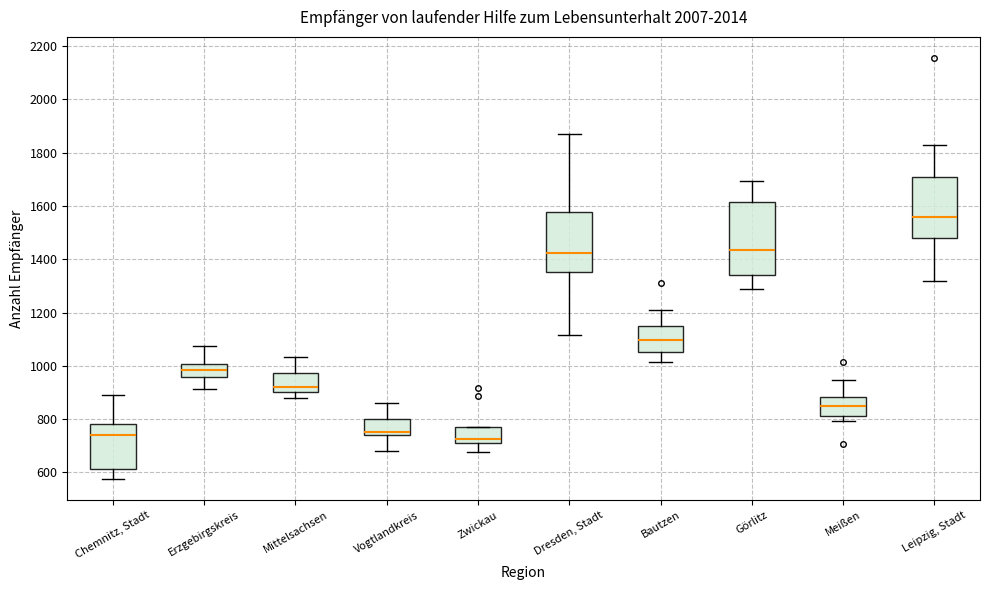

Comparing the boxes themselves (not the whiskers), which one is the tallest?

Görlitz